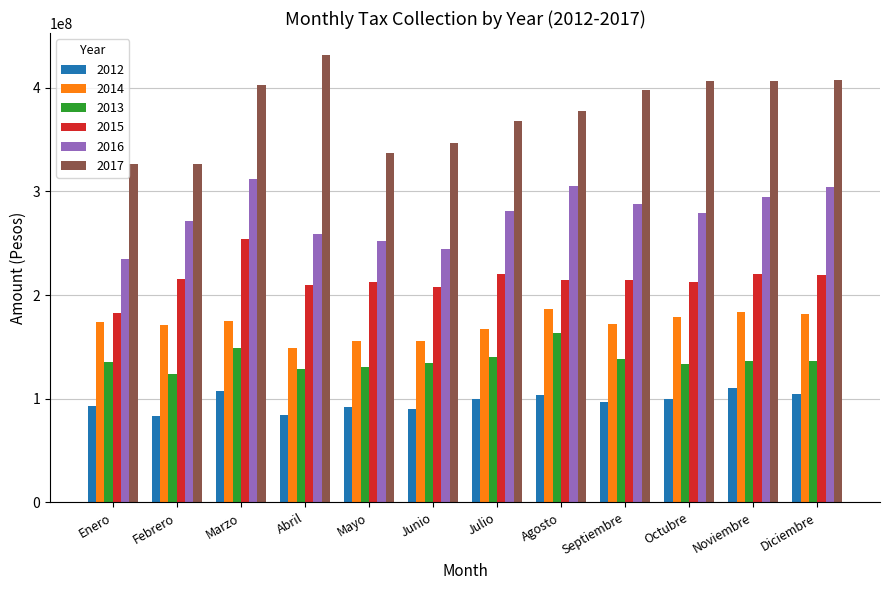

Which series has the widest spread of values?

2017